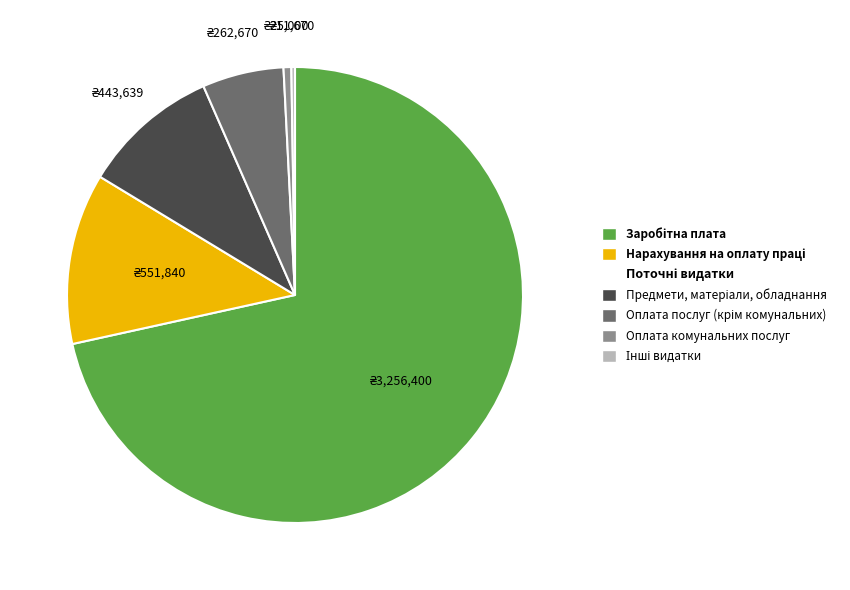

Is there a majority slice in this chart?

Yes